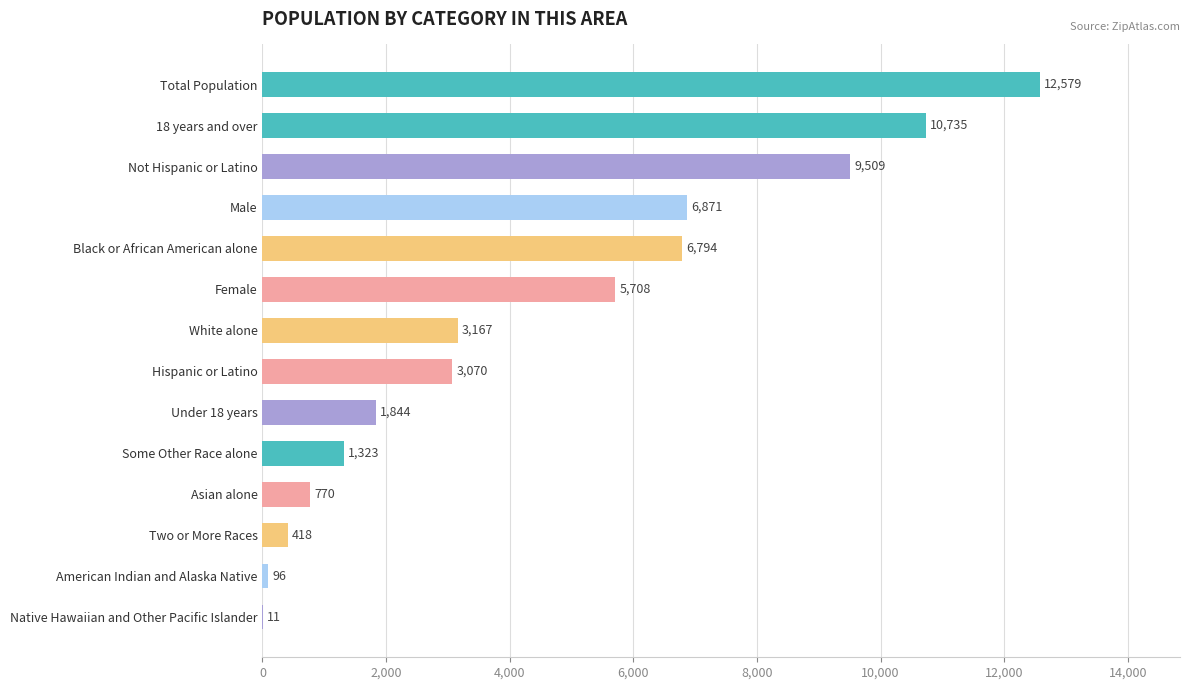

Is it true that the value at Some Other Race alone is 448?

False